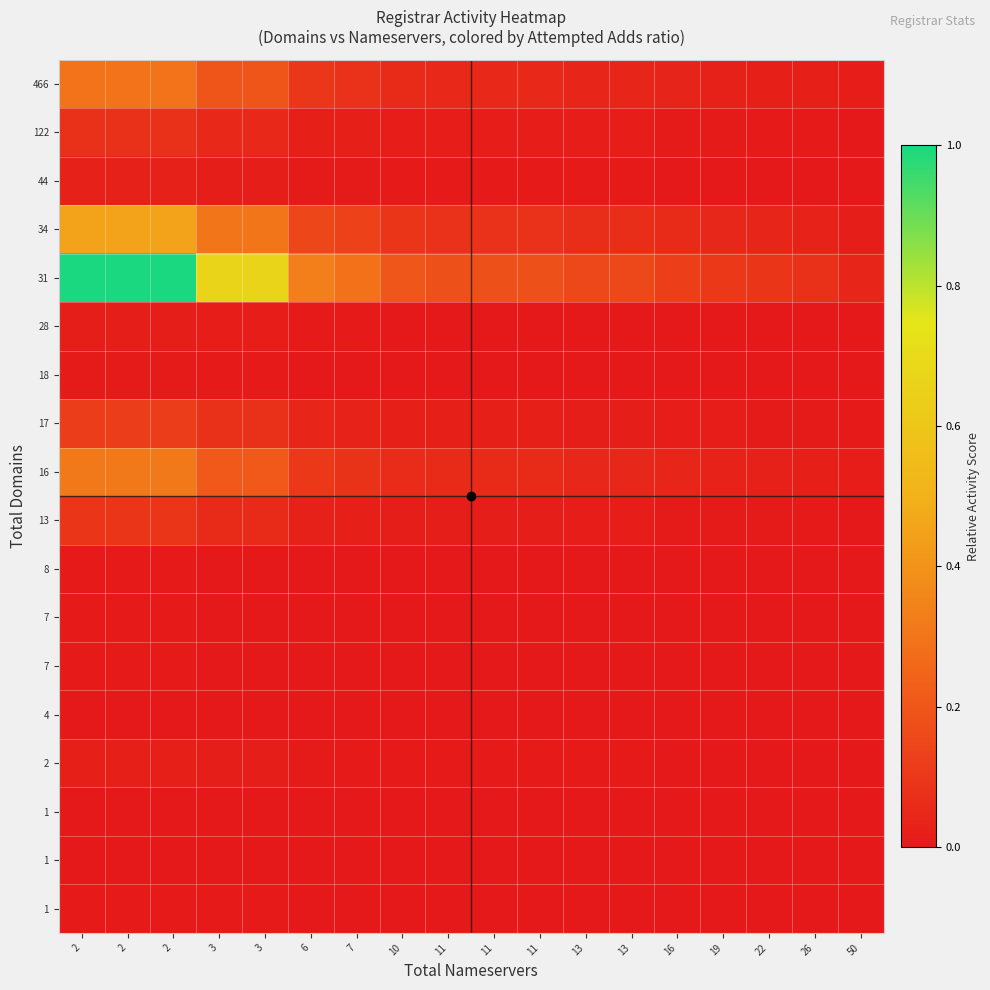

What is the maximum value shown in the chart?

1.0